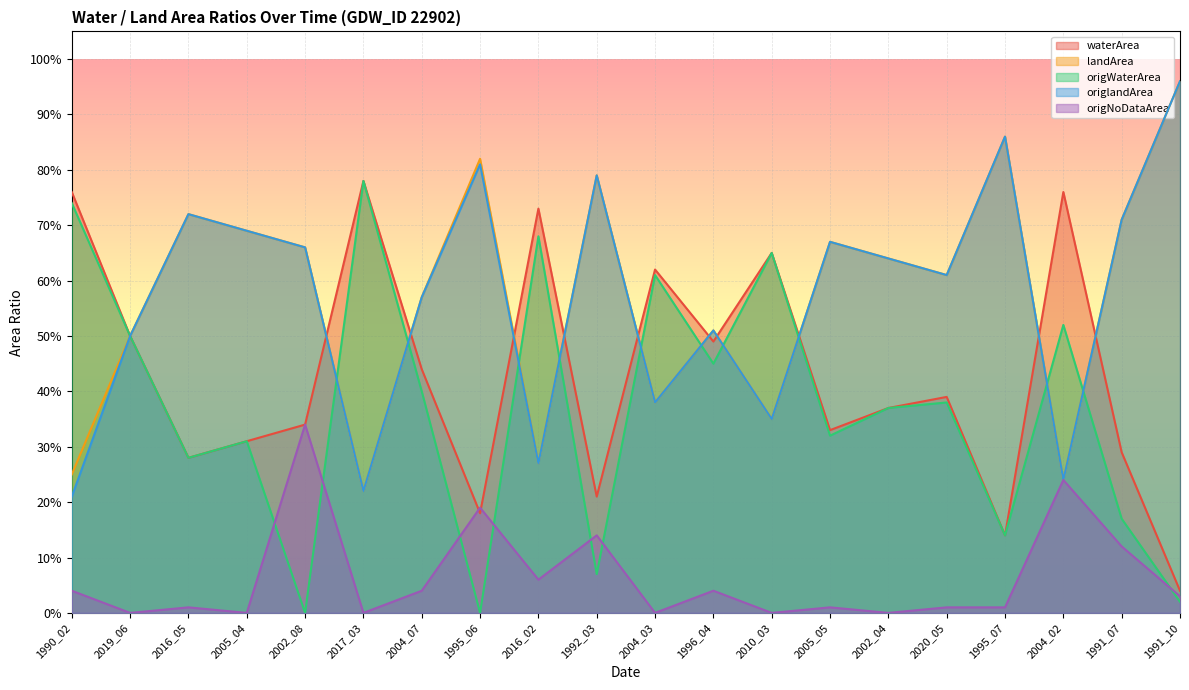

Reading left to right, list all the values displayed in this chart.

waterArea: 1990_02=0.8	2019_06=0.5	2016_05=0.3	2005_04=0.3	2002_08=0.3	2017_03=0.8	2004_07=0.4	1995_06=0.2	2016_02=0.7	1992_03=0.2	2004_03=0.6	1996_04=0.5	2010_03=0.7	2005_05=0.3	2002_04=0.4	2020_05=0.4	1995_07=0.1	2004_02=0.8	1991_07=0.3	1991_10=0.0
landArea: 1990_02=0.2	2019_06=0.5	2016_05=0.7	2005_04=0.7	2002_08=0.7	2017_03=0.2	2004_07=0.6	1995_06=0.8	2016_02=0.3	1992_03=0.8	2004_03=0.4	1996_04=0.5	2010_03=0.3	2005_05=0.7	2002_04=0.6	2020_05=0.6	1995_07=0.9	2004_02=0.2	1991_07=0.7	1991_10=1.0
origWaterArea: 1990_02=0.7	2019_06=0.5	2016_05=0.3	2005_04=0.3	2002_08=0.0	2017_03=0.8	2004_07=0.4	1995_06=0.0	2016_02=0.7	1992_03=0.1	2004_03=0.6	1996_04=0.5	2010_03=0.7	2005_05=0.3	2002_04=0.4	2020_05=0.4	1995_07=0.1	2004_02=0.5	1991_07=0.2	1991_10=0.0
origlandArea: 1990_02=0.2	2019_06=0.5	2016_05=0.7	2005_04=0.7	2002_08=0.7	2017_03=0.2	2004_07=0.6	1995_06=0.8	2016_02=0.3	1992_03=0.8	2004_03=0.4	1996_04=0.5	2010_03=0.3	2005_05=0.7	2002_04=0.6	2020_05=0.6	1995_07=0.9	2004_02=0.2	1991_07=0.7	1991_10=1.0
origNoDataArea: 1990_02=0.0	2019_06=0.0	2016_05=0.0	2005_04=0.0	2002_08=0.3	2017_03=0.0	2004_07=0.0	1995_06=0.2	2016_02=0.1	1992_03=0.1	2004_03=0.0	1996_04=0.0	2010_03=0.0	2005_05=0.0	2002_04=0.0	2020_05=0.0	1995_07=0.0	2004_02=0.2	1991_07=0.1	1991_10=0.0